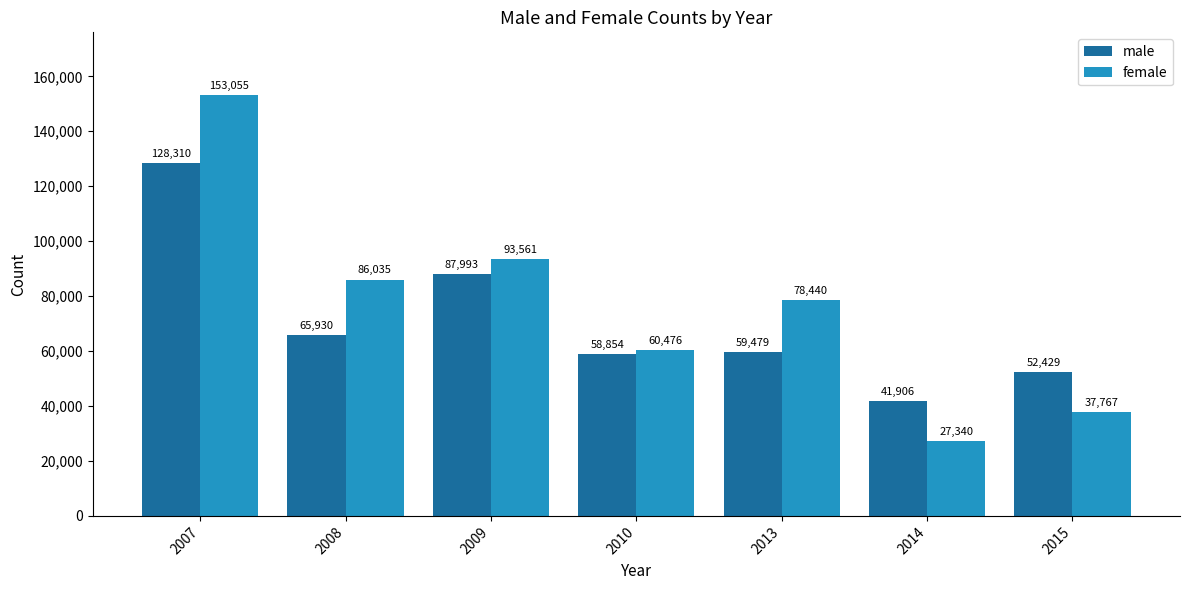

What is the smallest value displayed?

27340